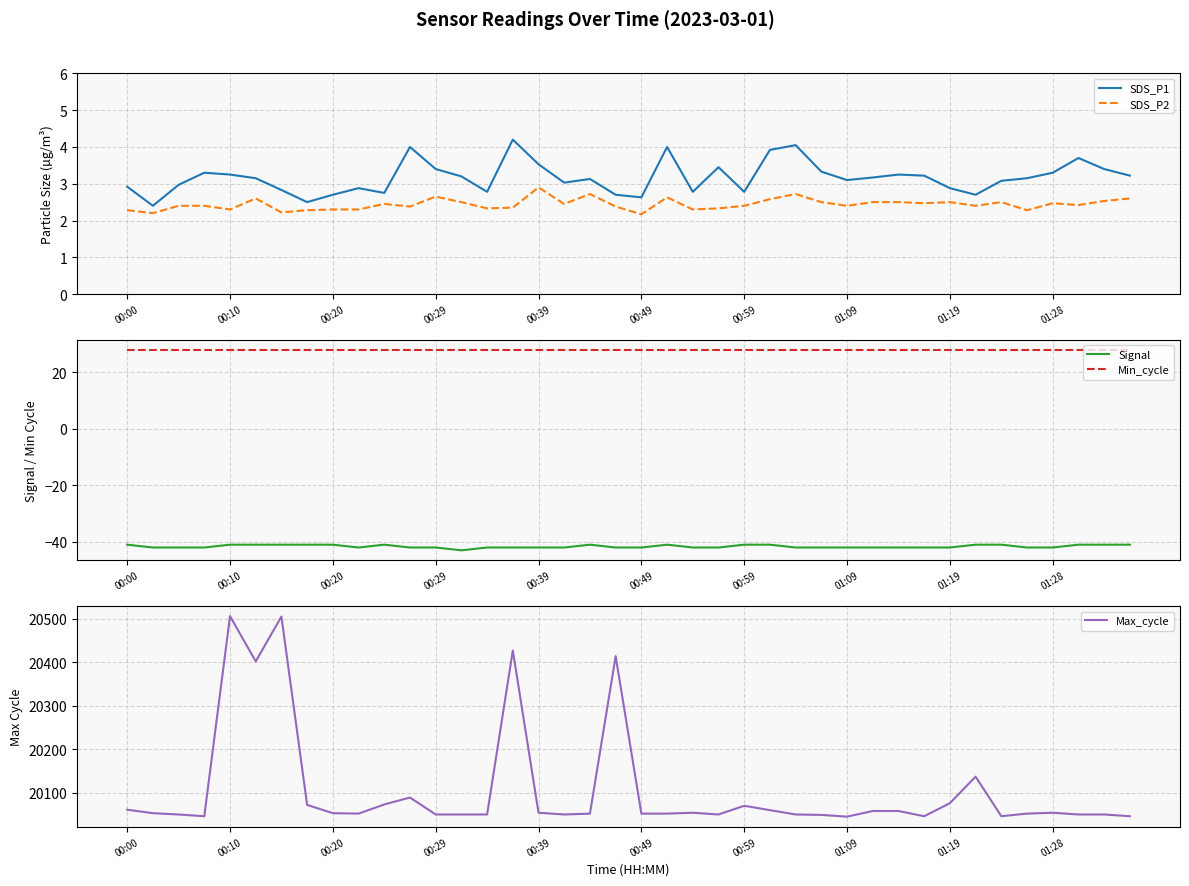

What is the greatest value displayed?

20506.0